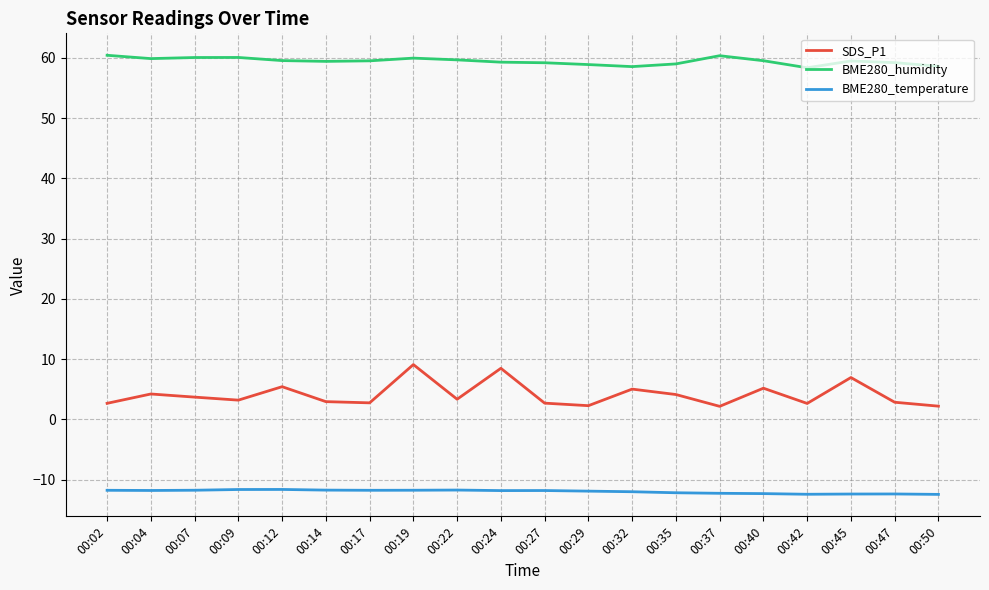

True or false: BME280_temperature has a value of -11.7 at 00:14.

True